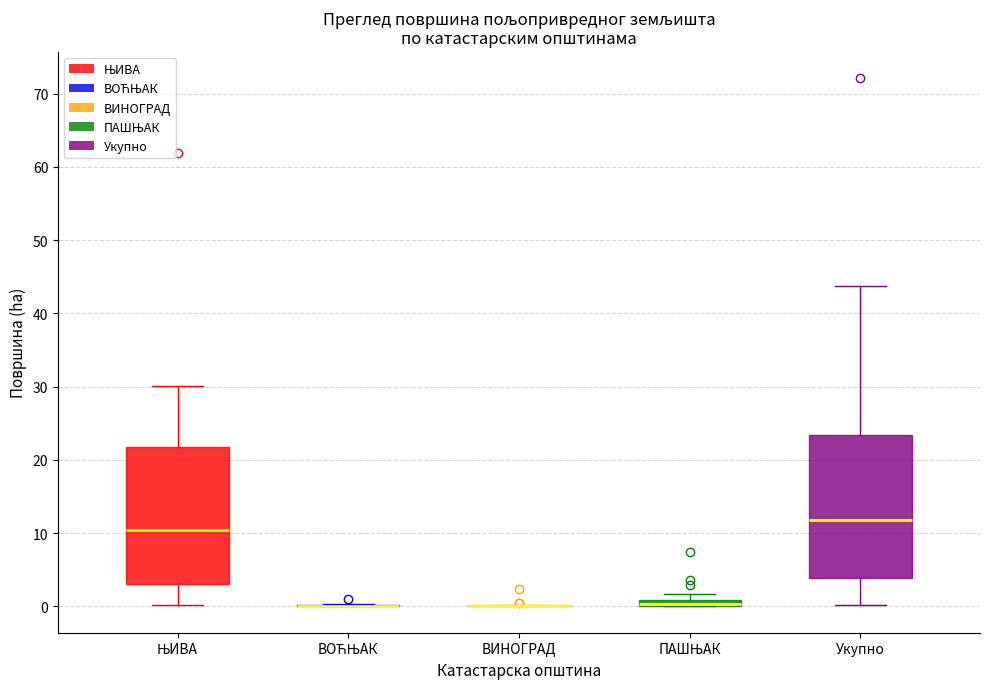

Where is the lower edge of the box for ПАШЊАК on the y-axis? The values are not printed on the chart, so give them approximately, as read against the axis.

0